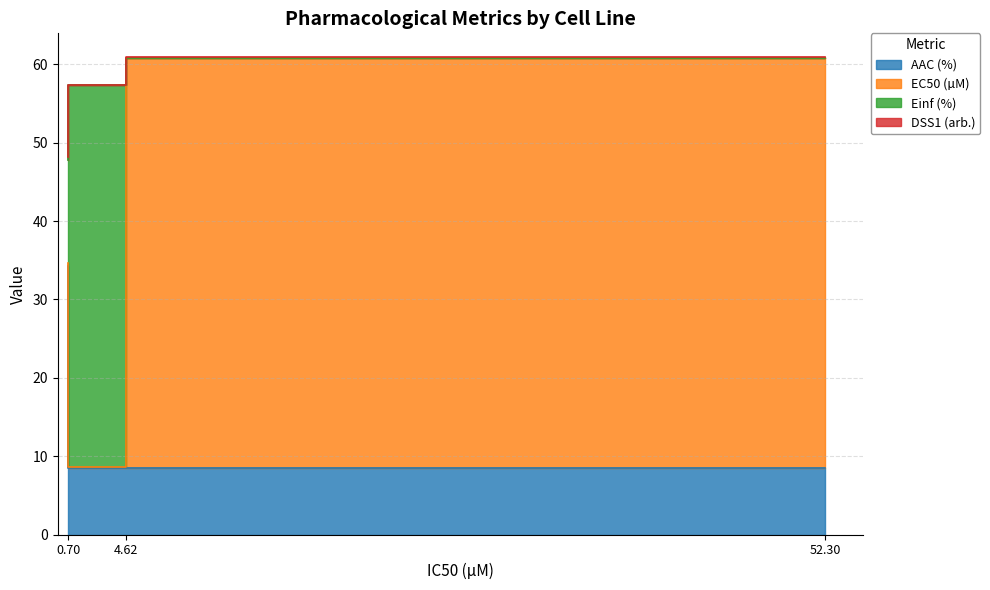

What is the value of the DSS1 (arb.) point at the 1st from the left?

0.3